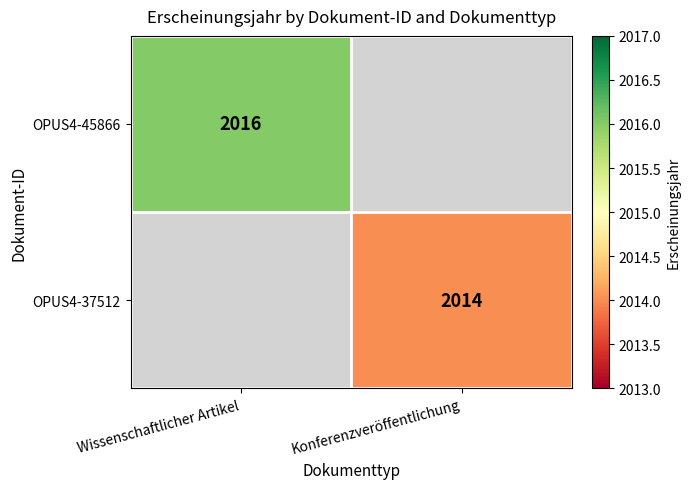

At which category does the chart reach its peak across all series?

Wissenschaftlicher Artikel